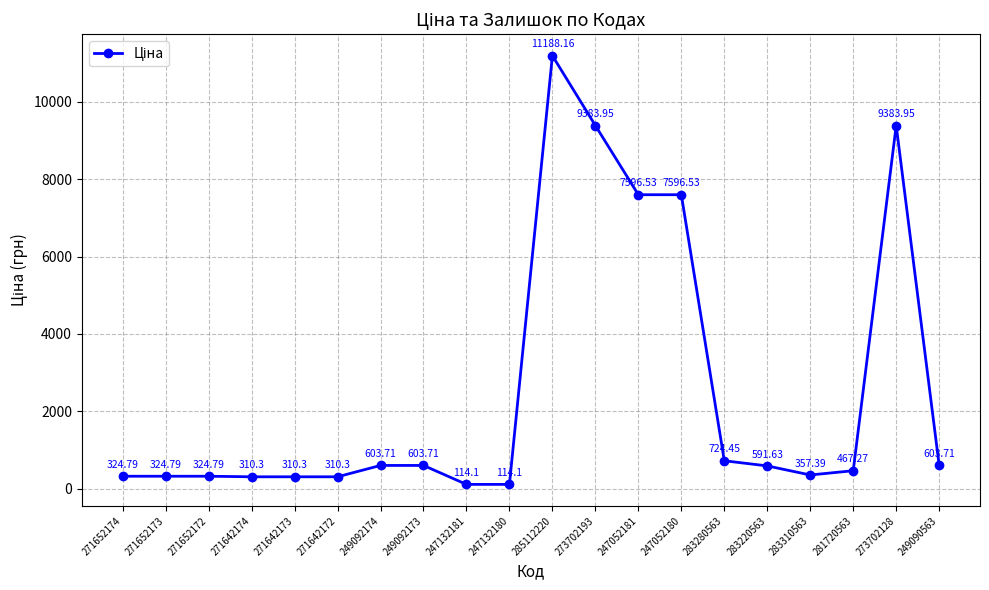

What is the label of the 3rd point from the left?

271652172